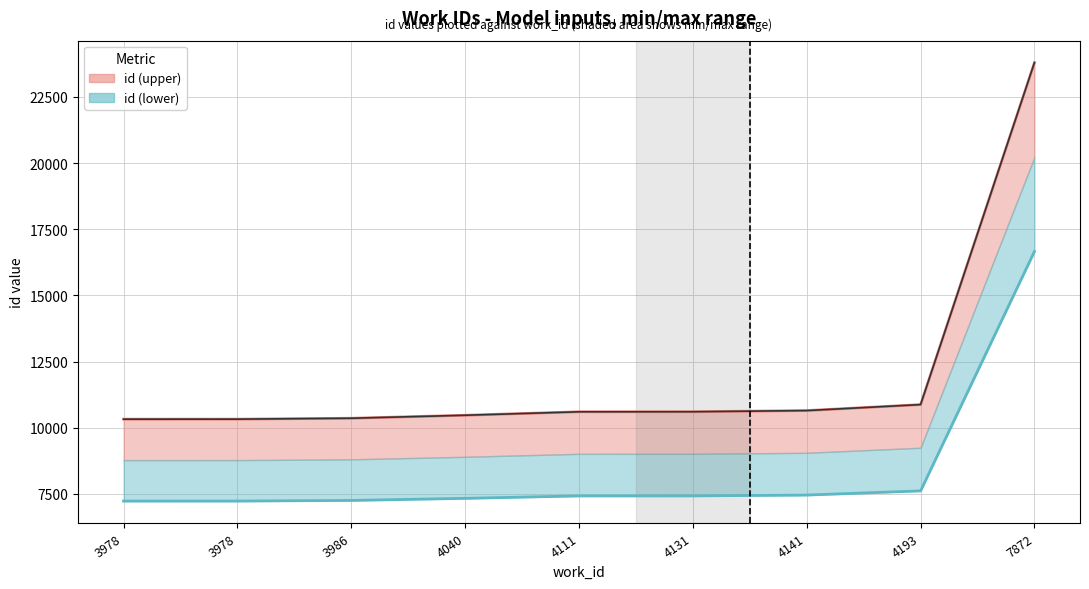

What is the total value across all series at 3986?

17605.2